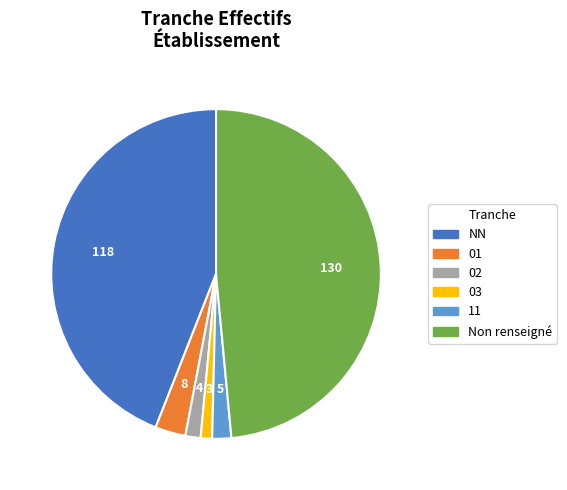

Does any single category account for the majority?

No